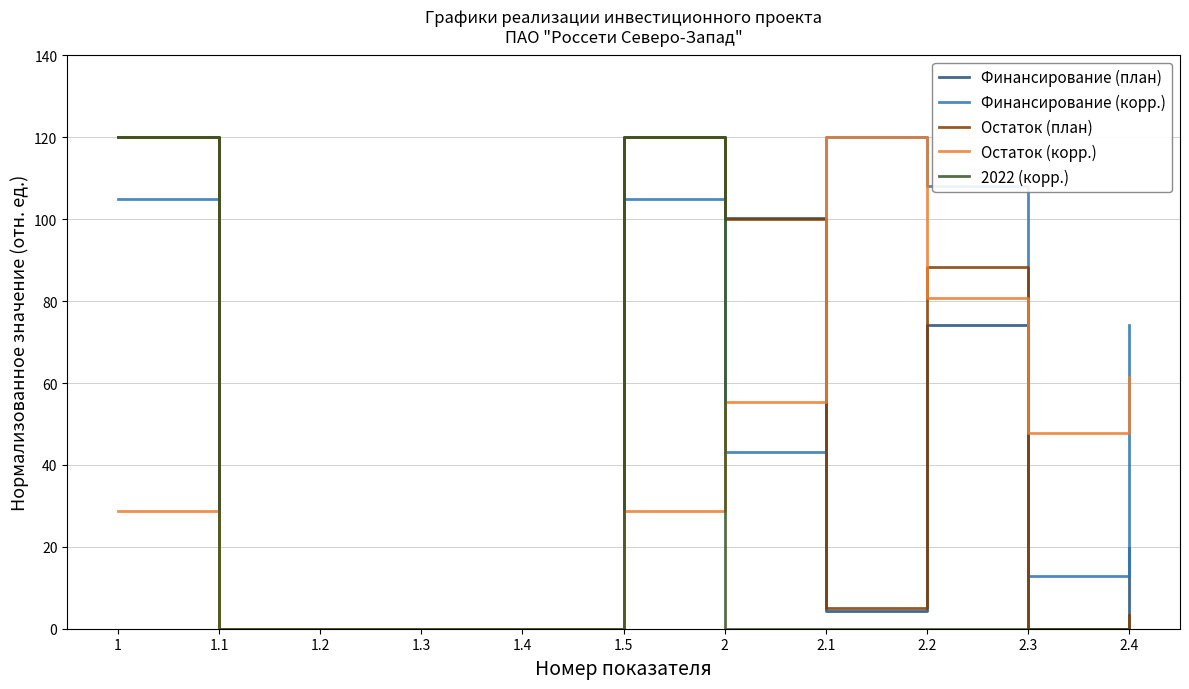

What is the maximum value shown in the chart?

120.0